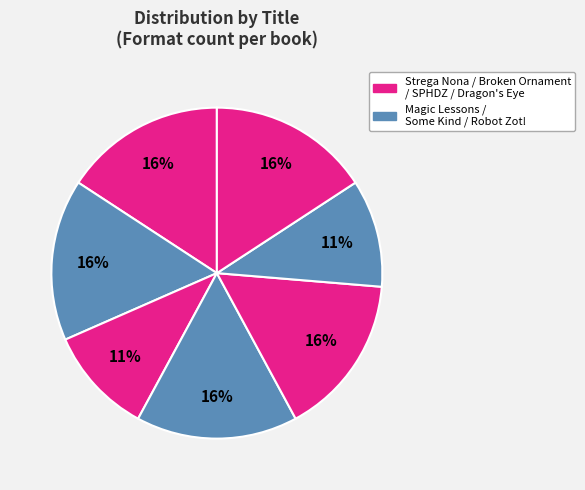

How many segments does this pie chart have?

7